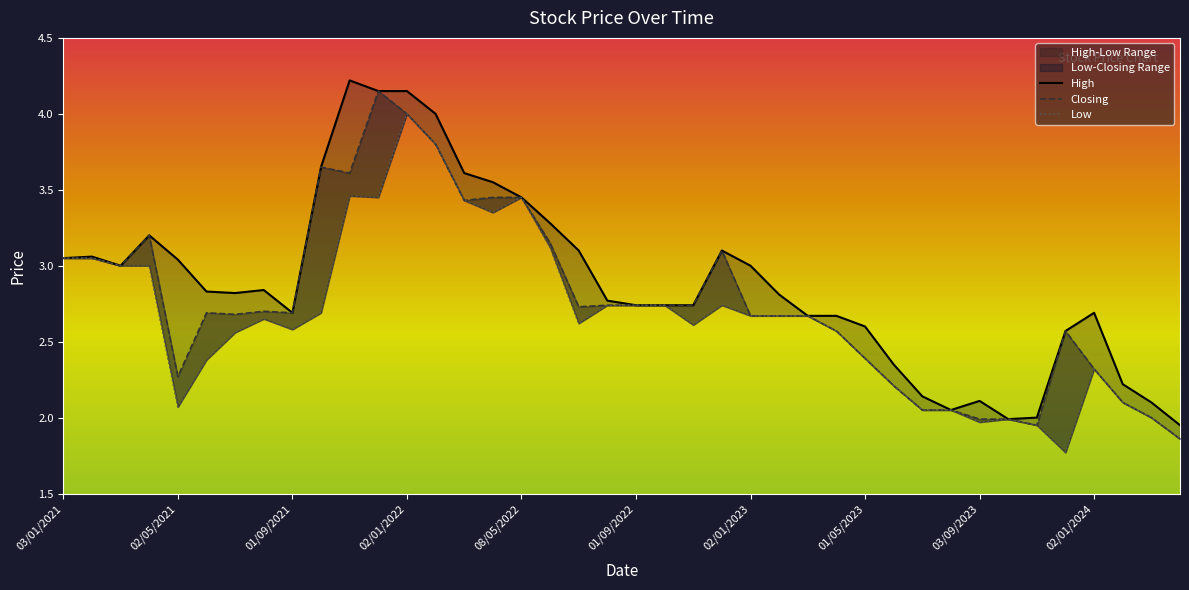

The Low series shows 5.4 at 01/12/2021. True or false?

False